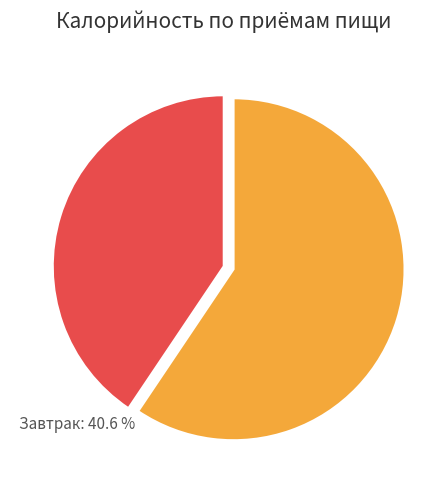

What is the largest slice in the pie chart?

Каша рассыпчатая (гречка)